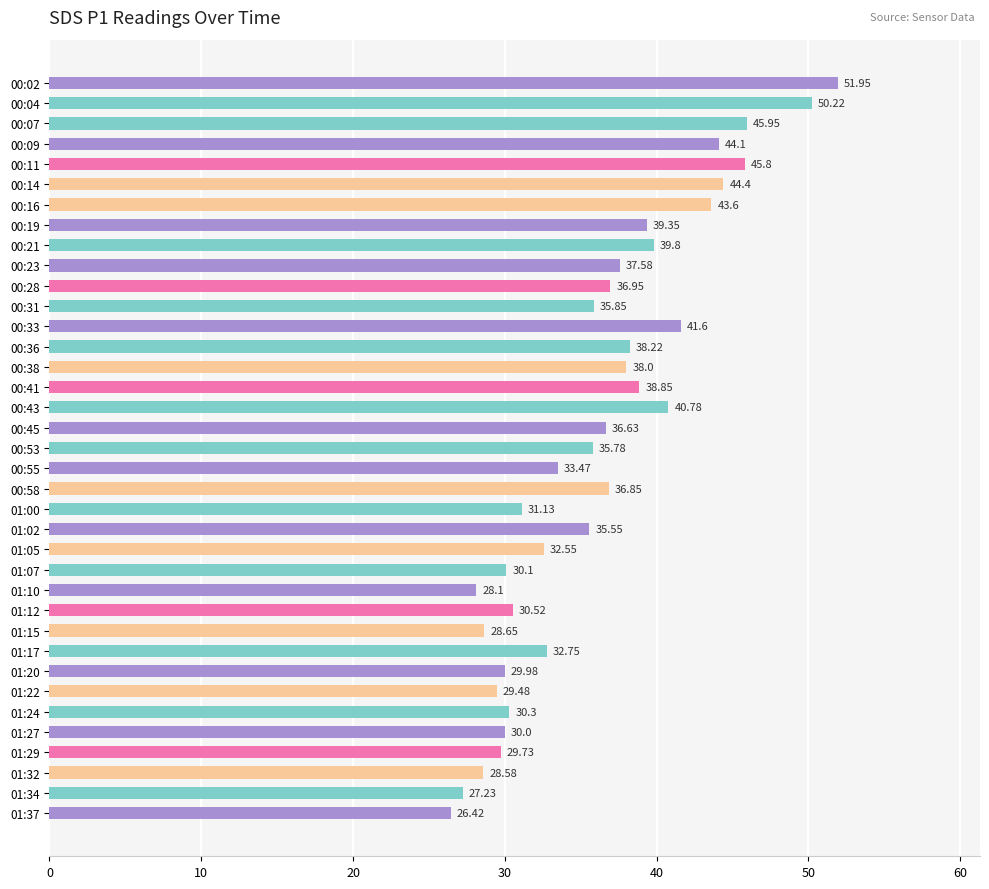

What is the change in value from 00:23 to 00:38?

+0.4